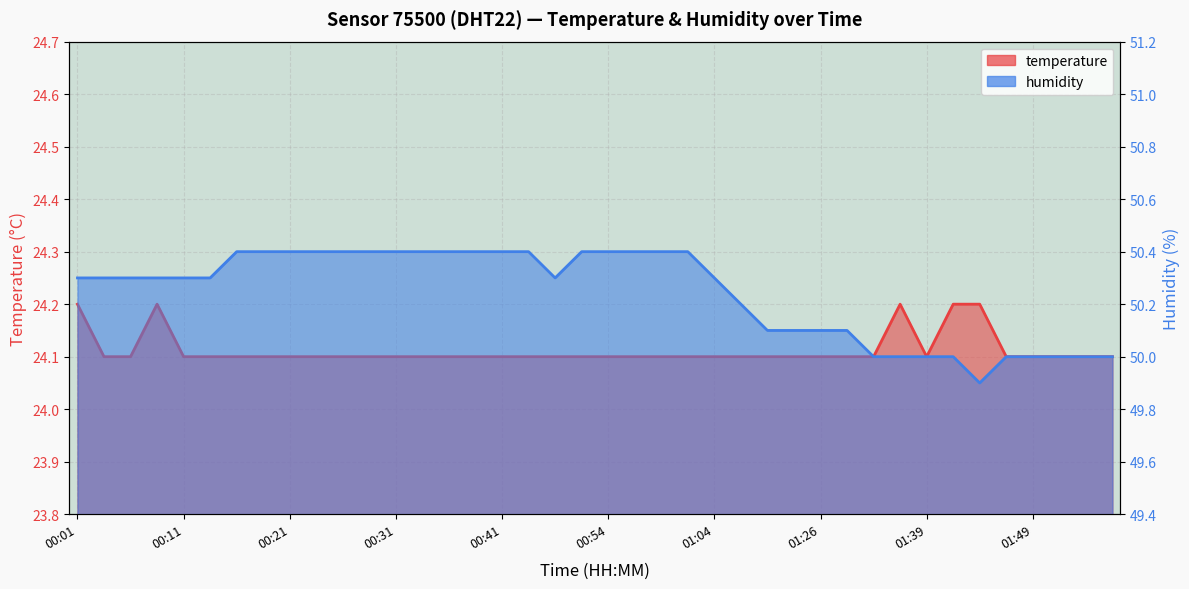

What is the difference between the maximum and minimum values in the temperature series?

0.1